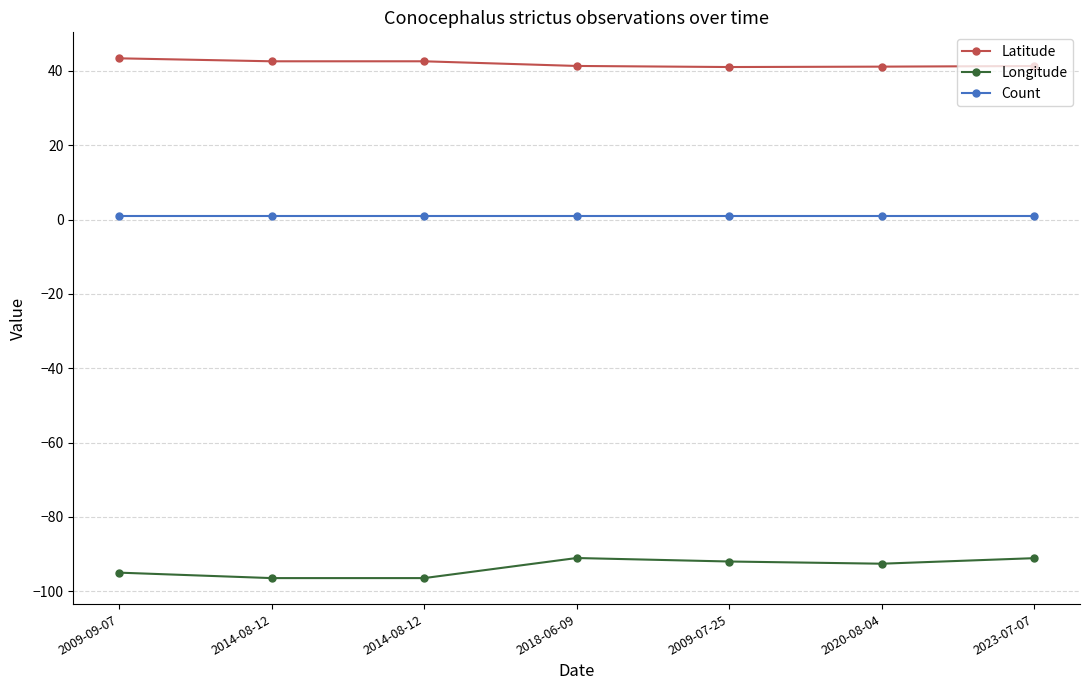

Between 2009-07-25 and 2023-07-07, which is larger?

2023-07-07